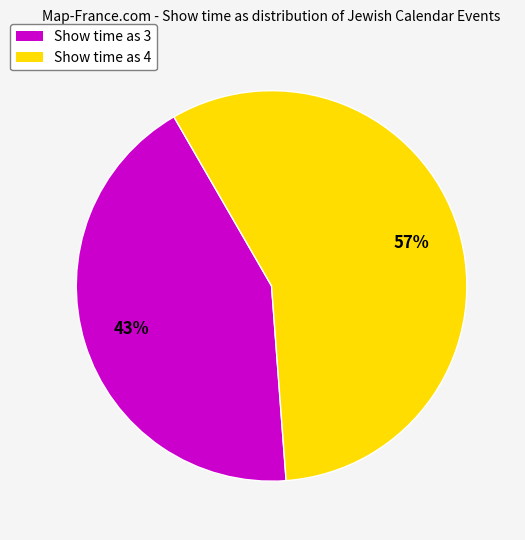

To the nearest percent, what portion does Show time as 3 represent?

43%